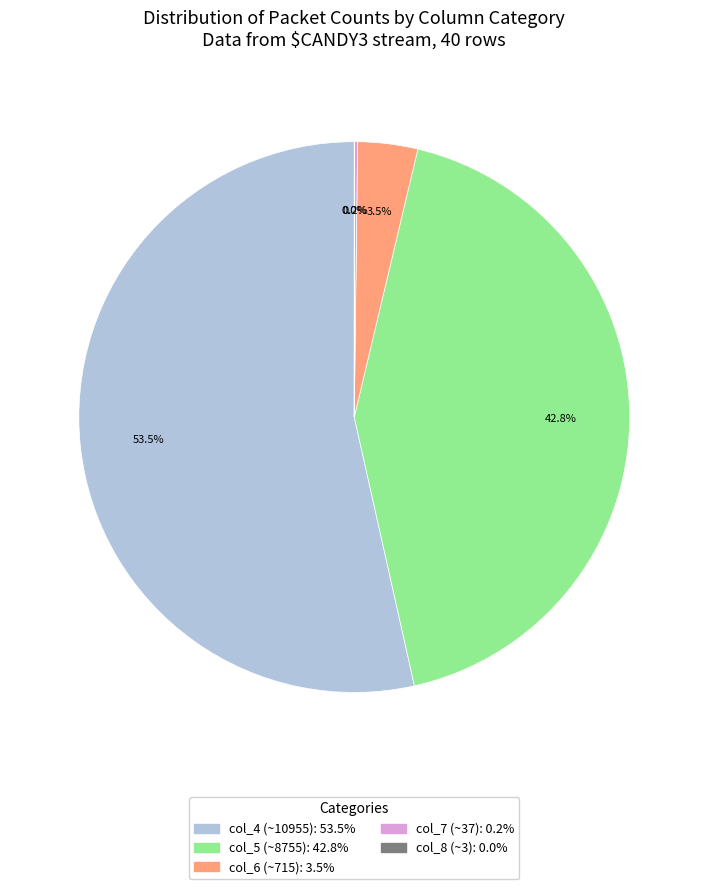

What is the majority slice?

col_4